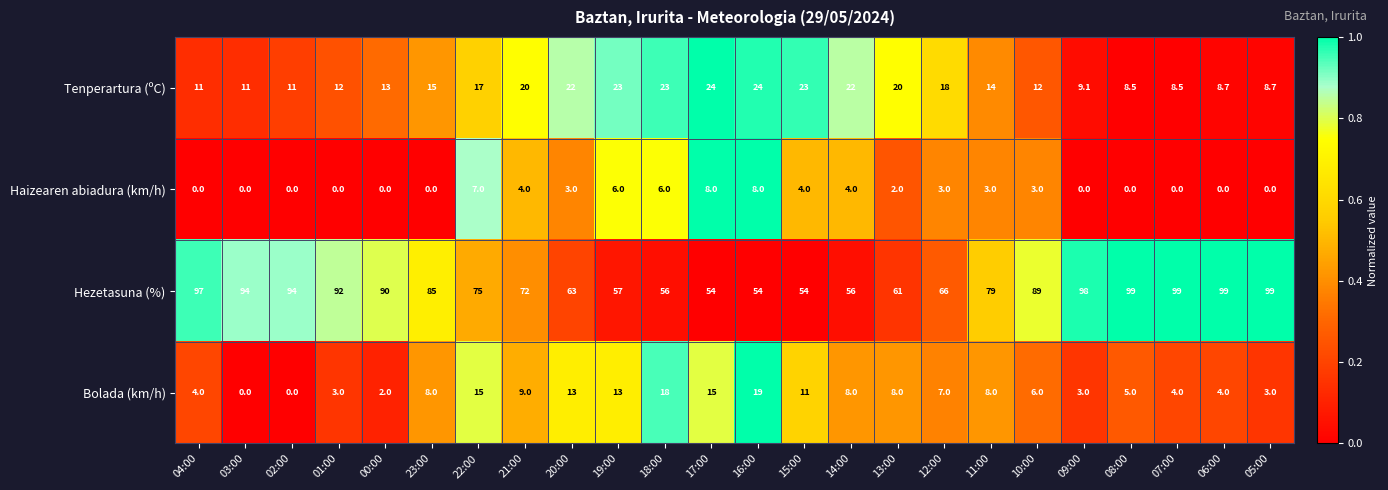

Which series changed the most between 22:00 and 14:00?

Hezetasuna (%)